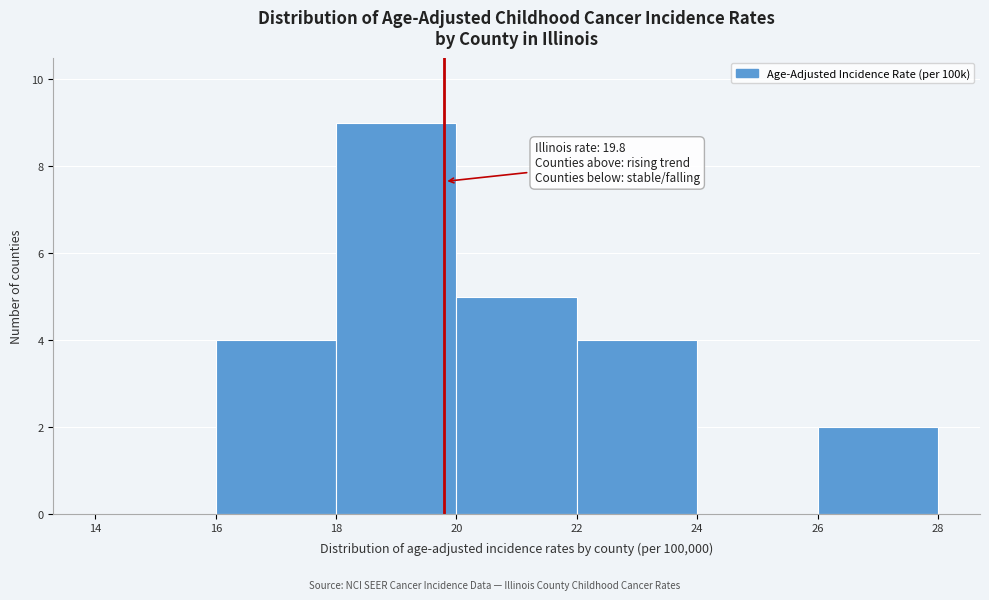

Which range on the x-axis has the tallest bar?

18 to 20